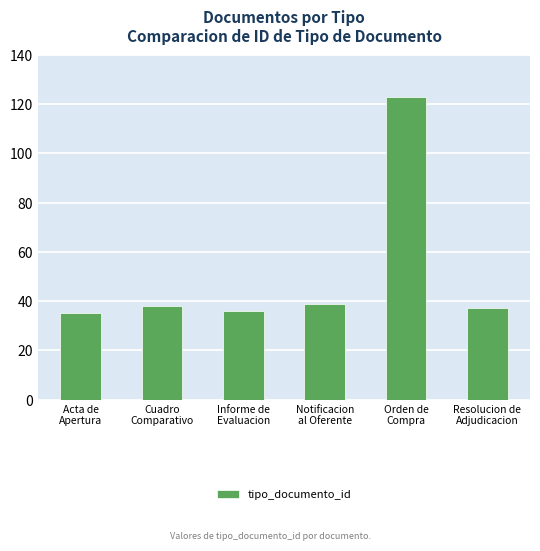

Is it true that the value at Orden de
Compra is 60?

False